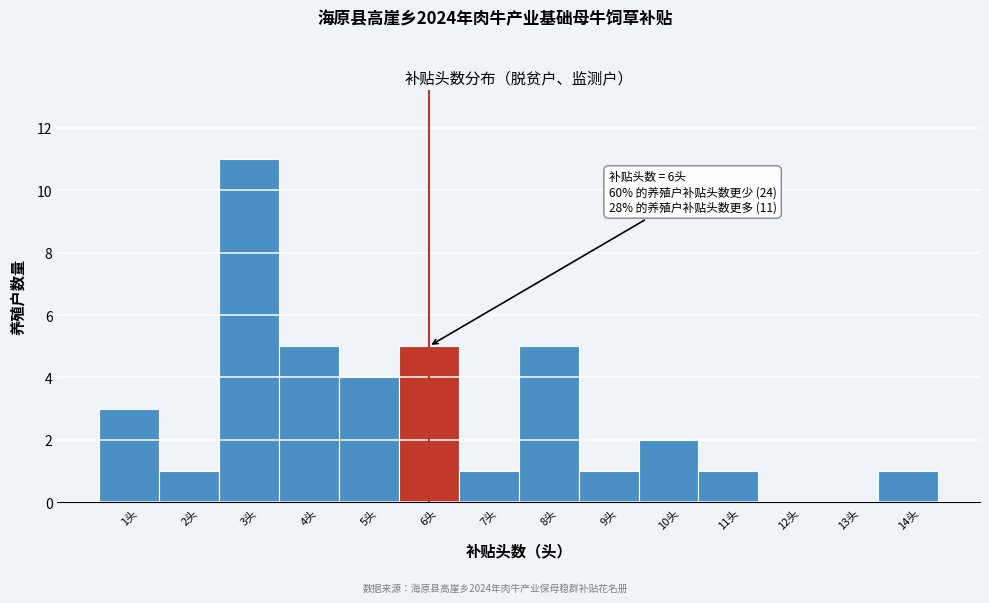

Which range on the x-axis has the tallest bar?

2.5 to 3.5